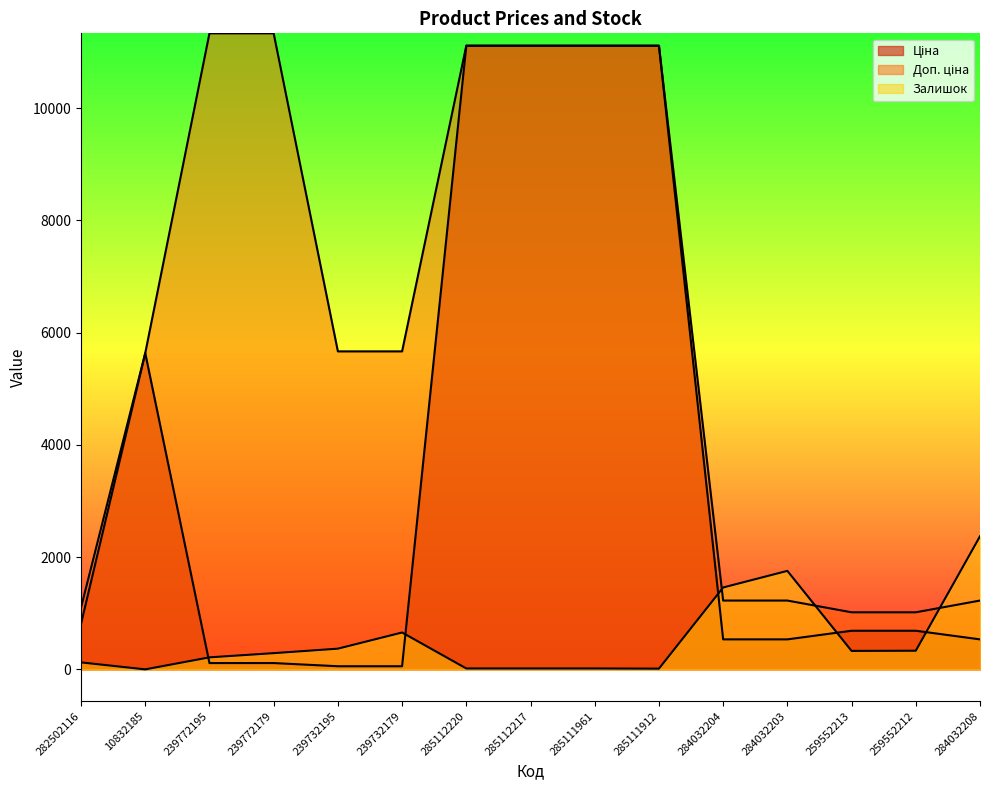

What is the greatest value displayed?

11334.0